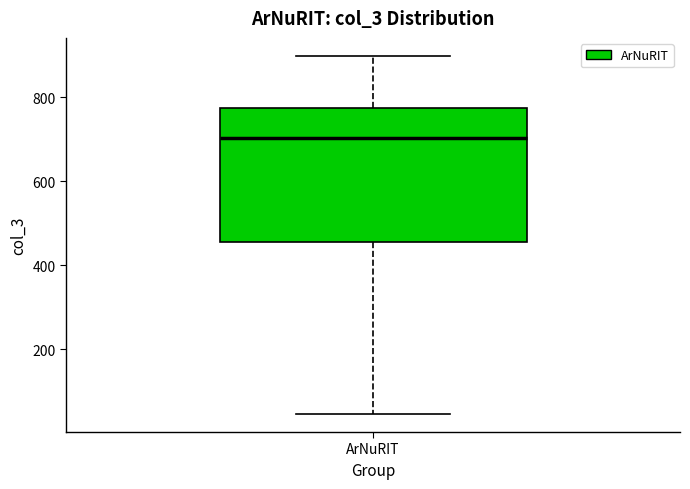

Where is the lower edge of the box for ArNuRIT on the y-axis? The values are not printed on the chart, so give them approximately, as read against the axis.

460